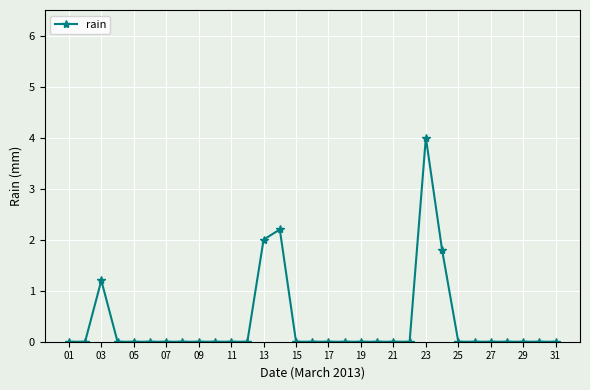

True or false: the data has more than 1 interior local peaks.

True